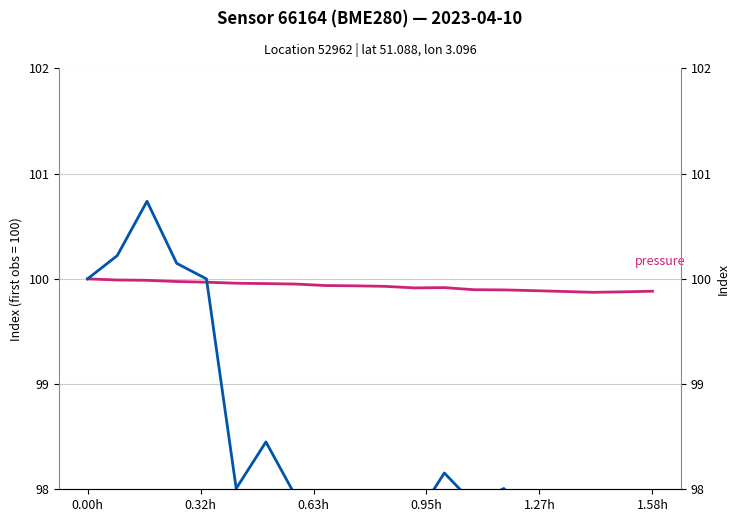

What is the difference between the highest and lowest values at 1.58h?

2.0